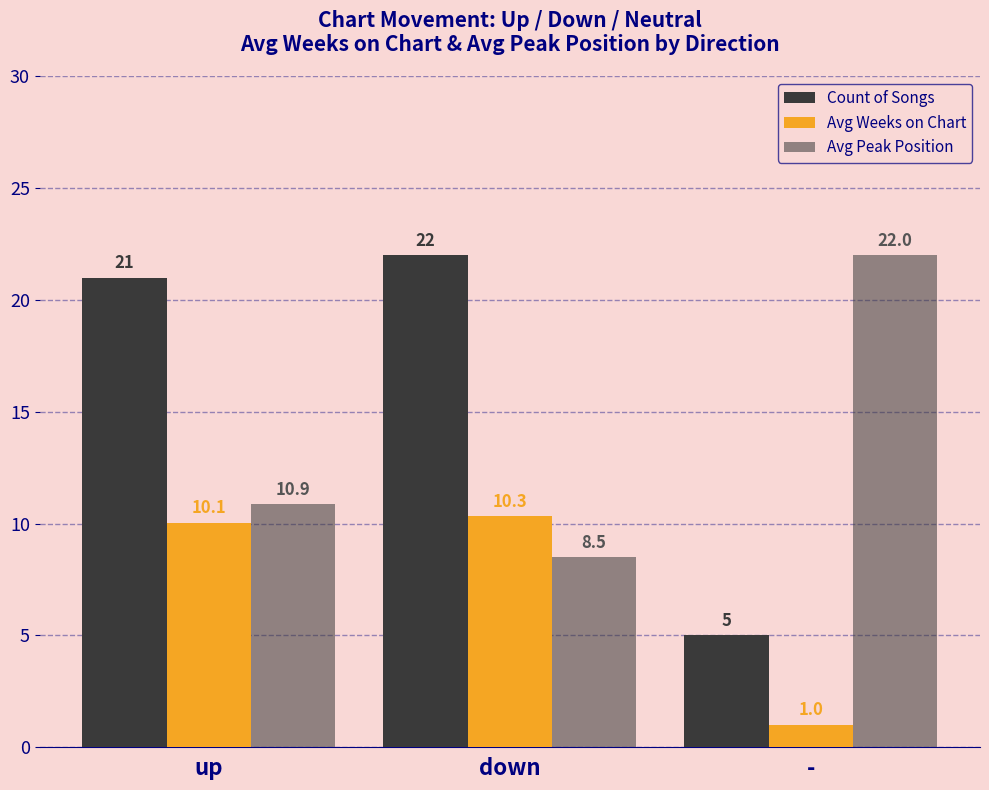

How many data points in Avg Peak Position are above 10?

2